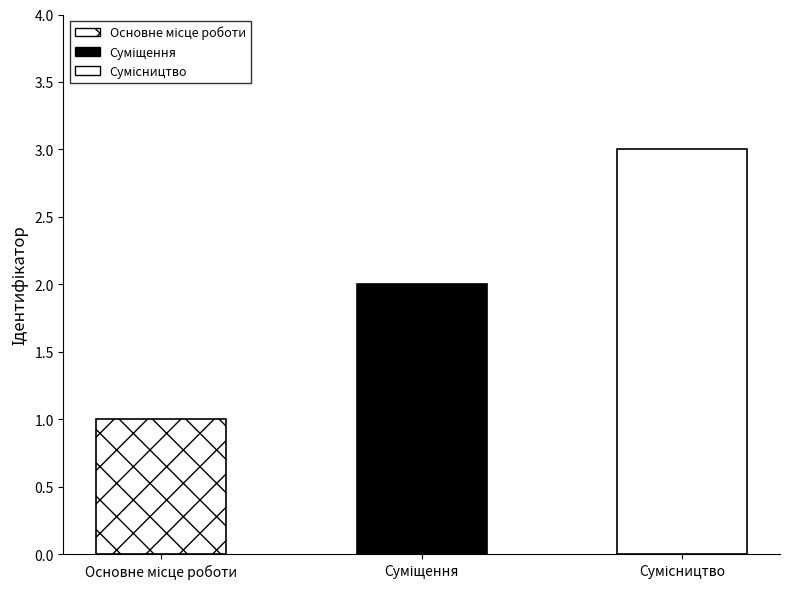

What is the greatest value displayed?

3